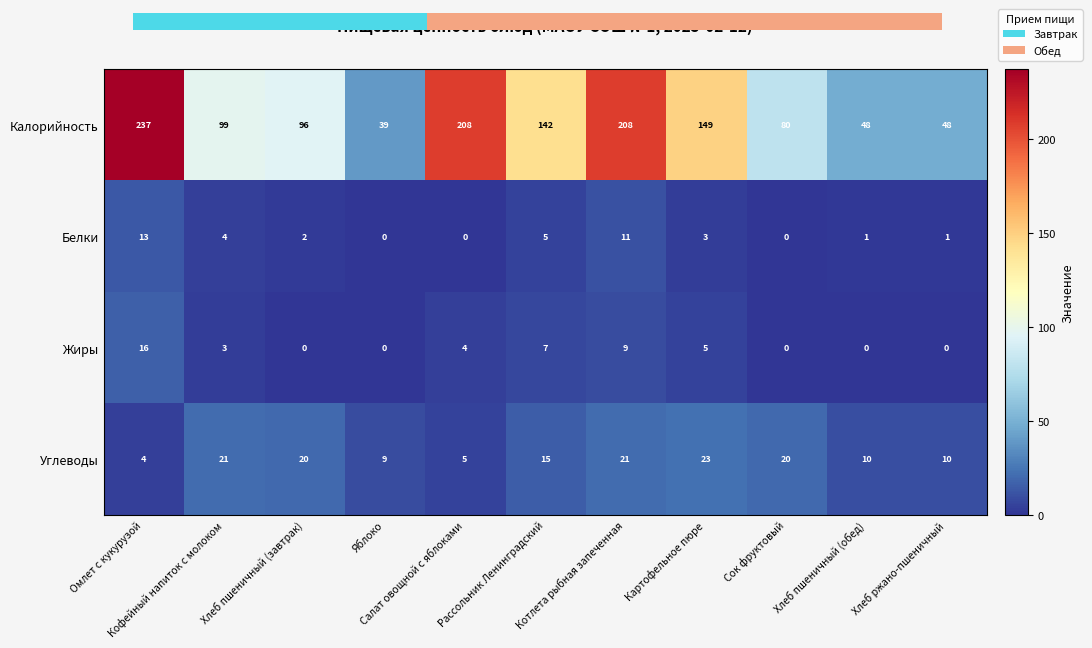

Is it true that Белки equals 1 at Хлеб ржано-пшеничный?

True